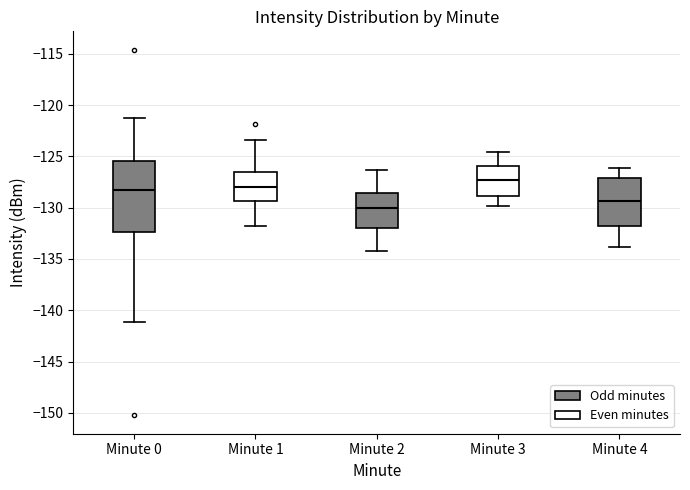

Which box is the tallest, from its lower edge to its upper edge?

Minute 0